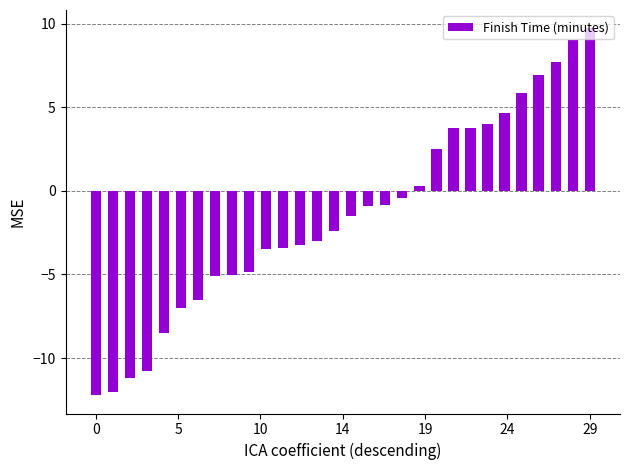

How many negative values are there?

19